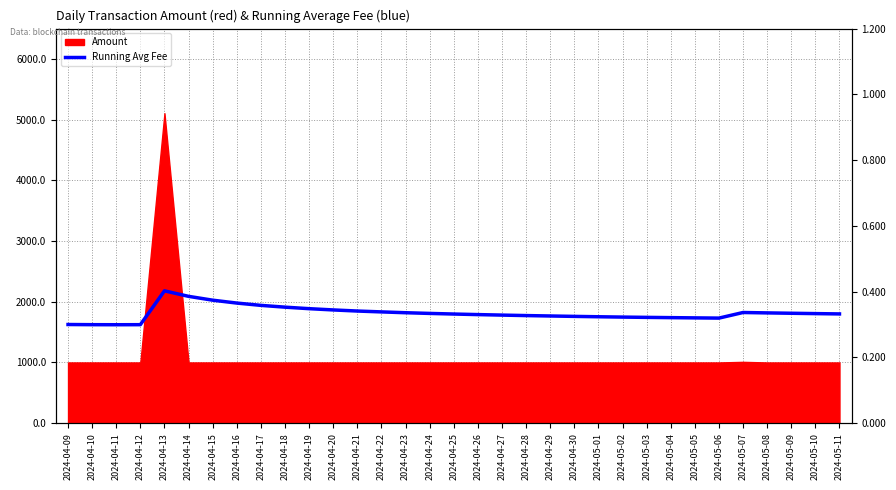

What is the difference between the second highest and minimum values?

0.1